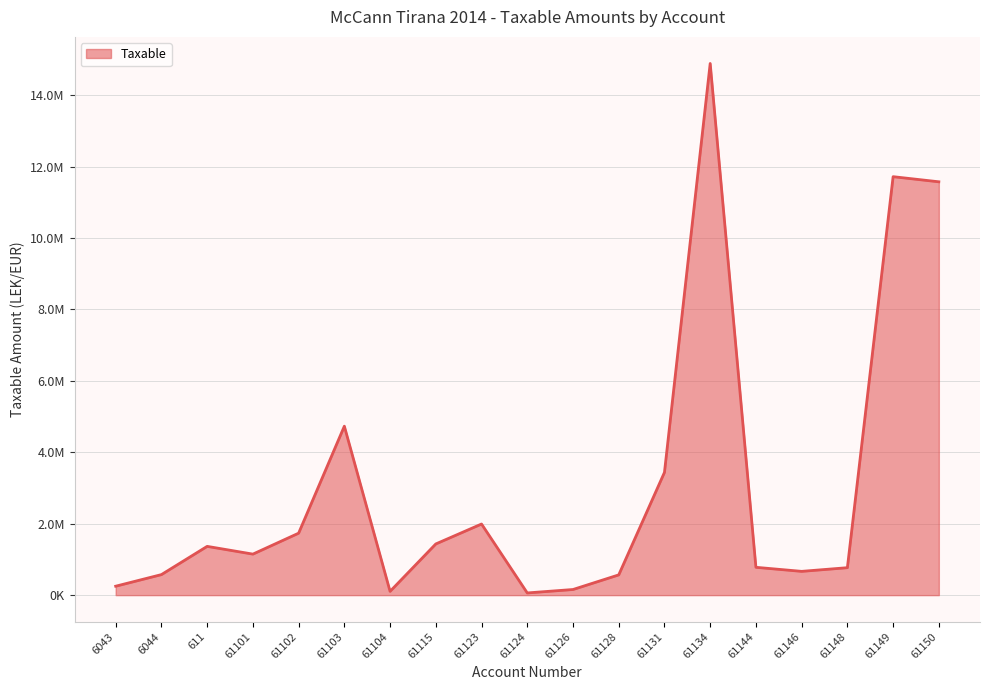

Where is the first local minimum?

61101